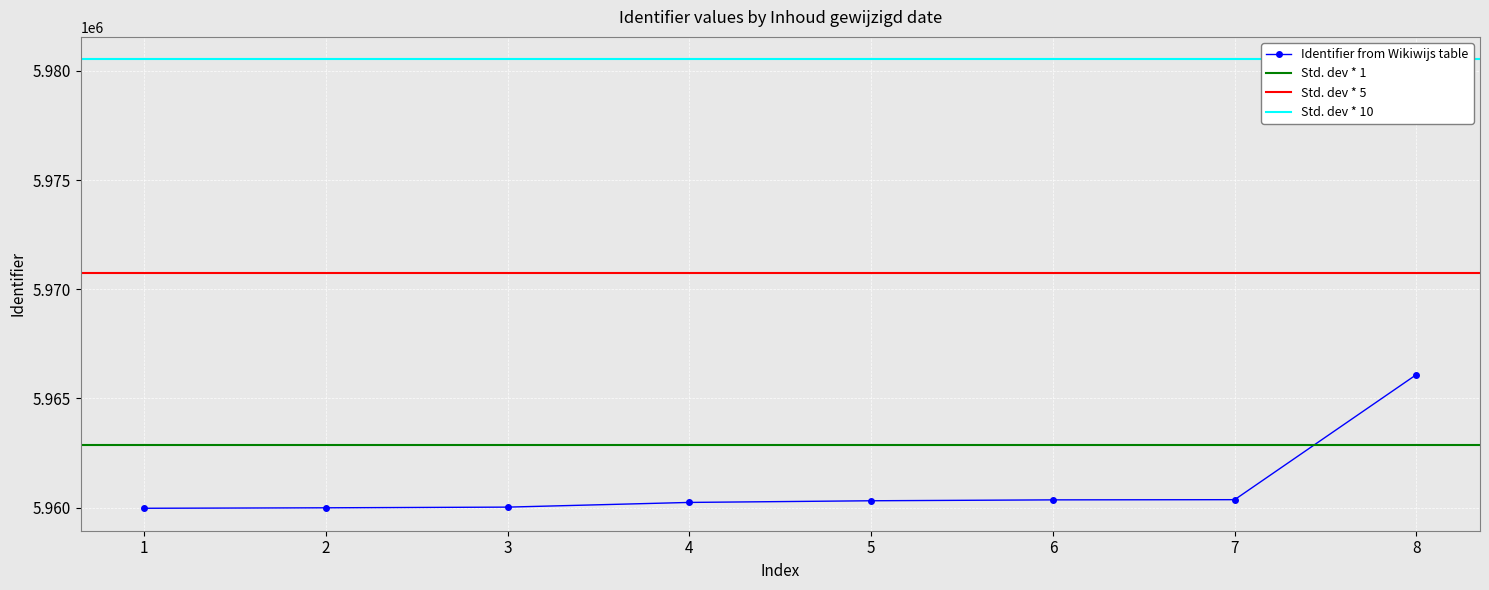

The value of Identifier from Wikiwijs table at 1 is 5959966. True or false?

True